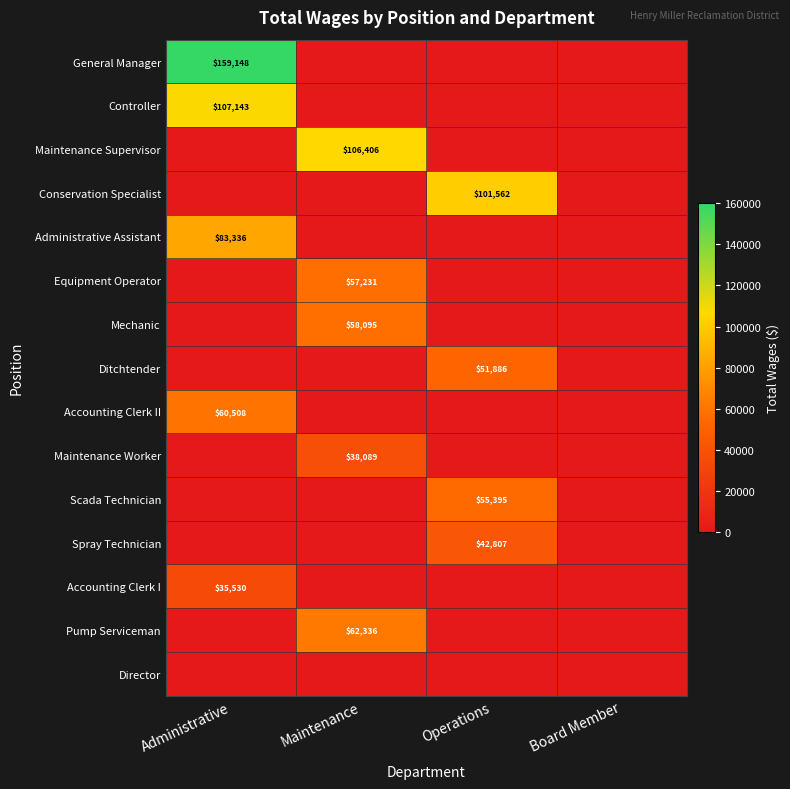

The Spray Technician series shows 27816 at Operations. True or false?

False